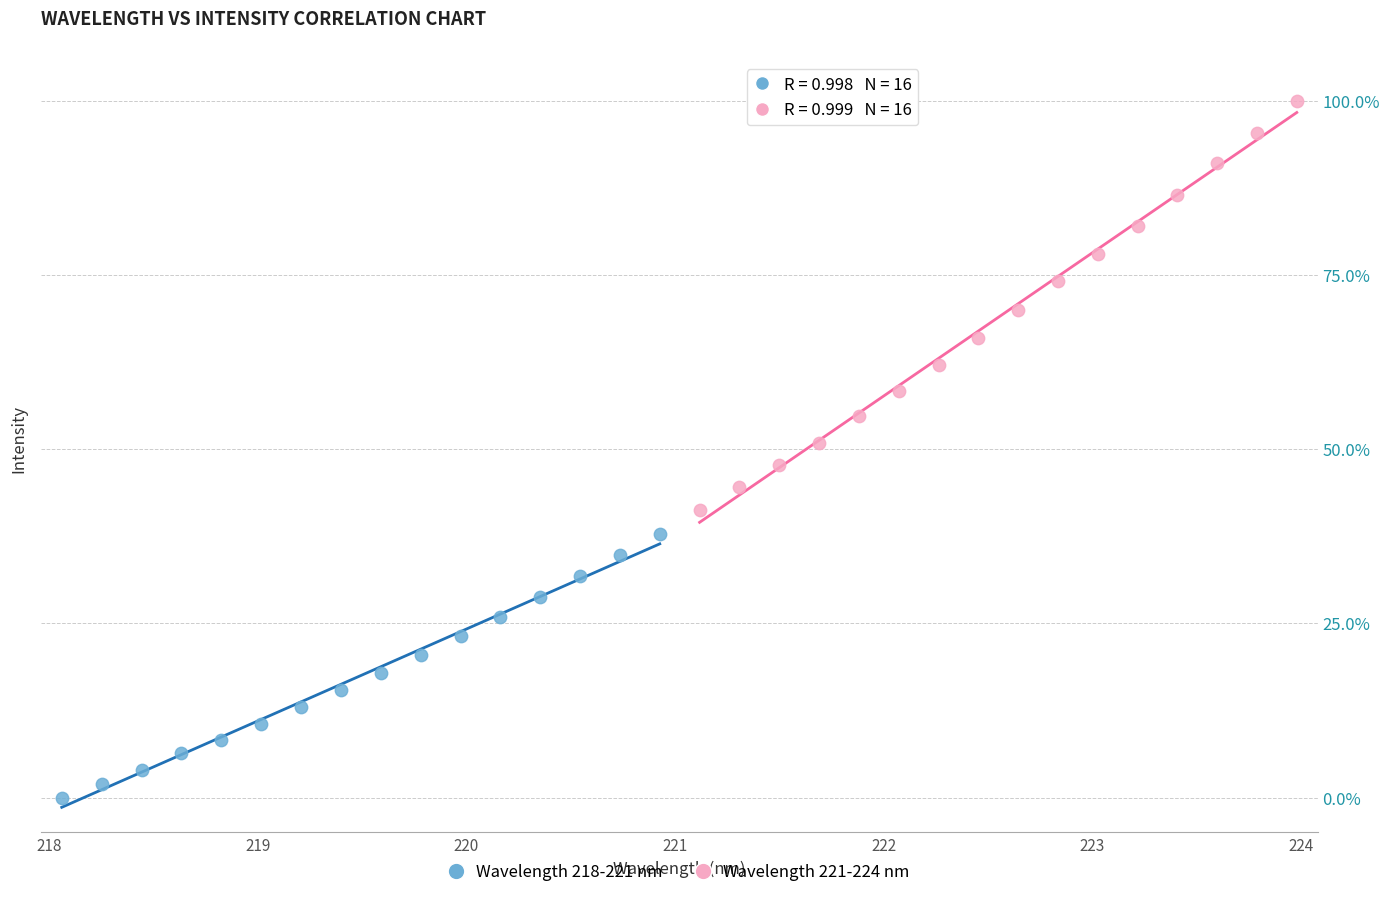

Which series contains the highest Y value?

Wavelength 221-224 nm